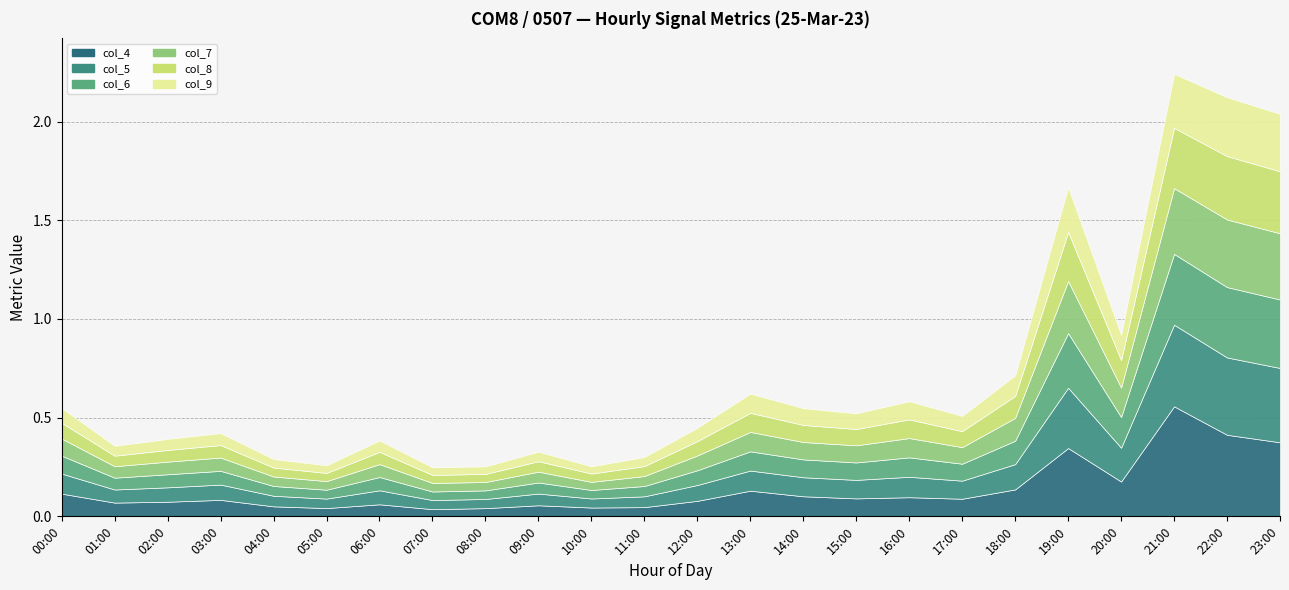

Which series has the largest total across all categories?

col_4